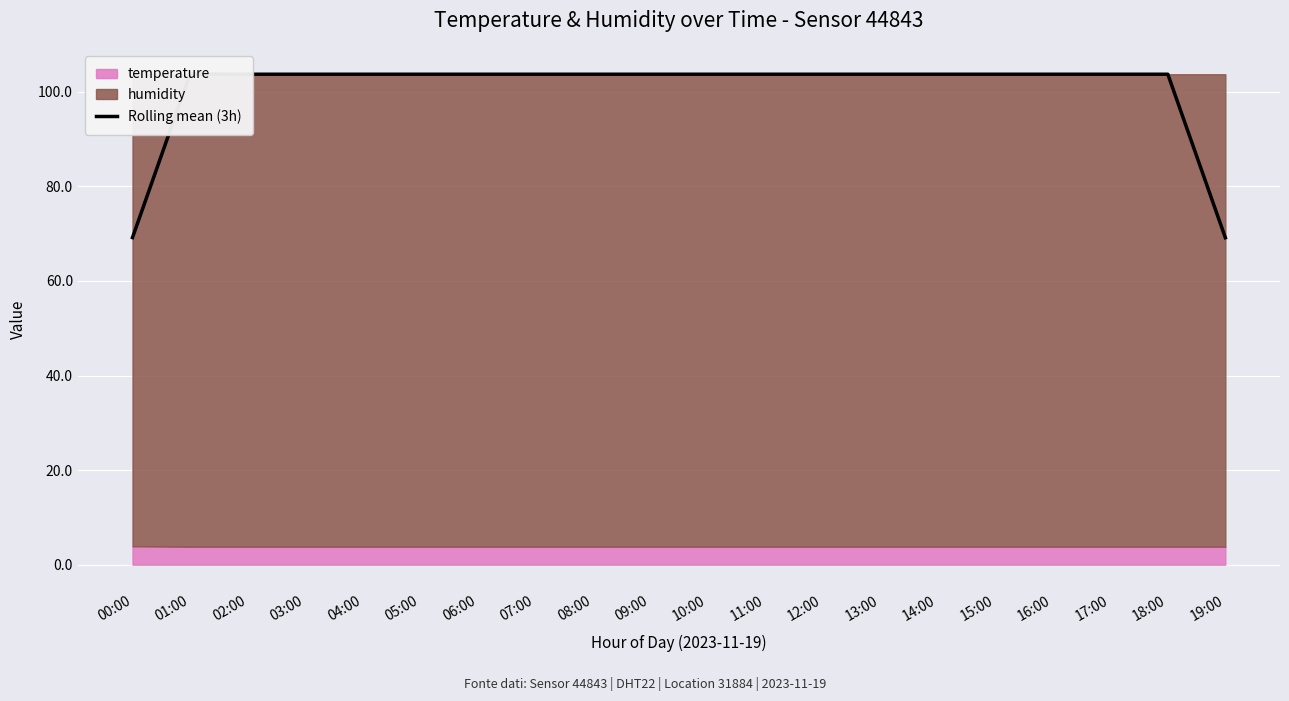

At which label is the value closest to 86?

00:00